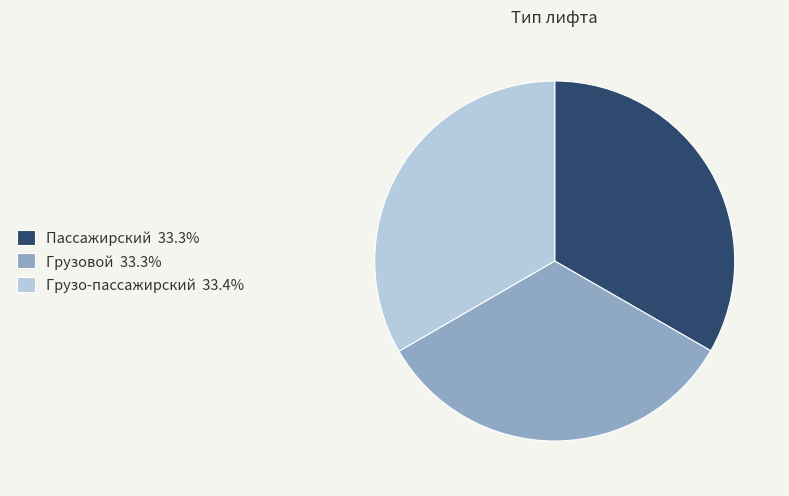

Do Пассажирский and Грузовой together represent more than half of the pie?

Yes